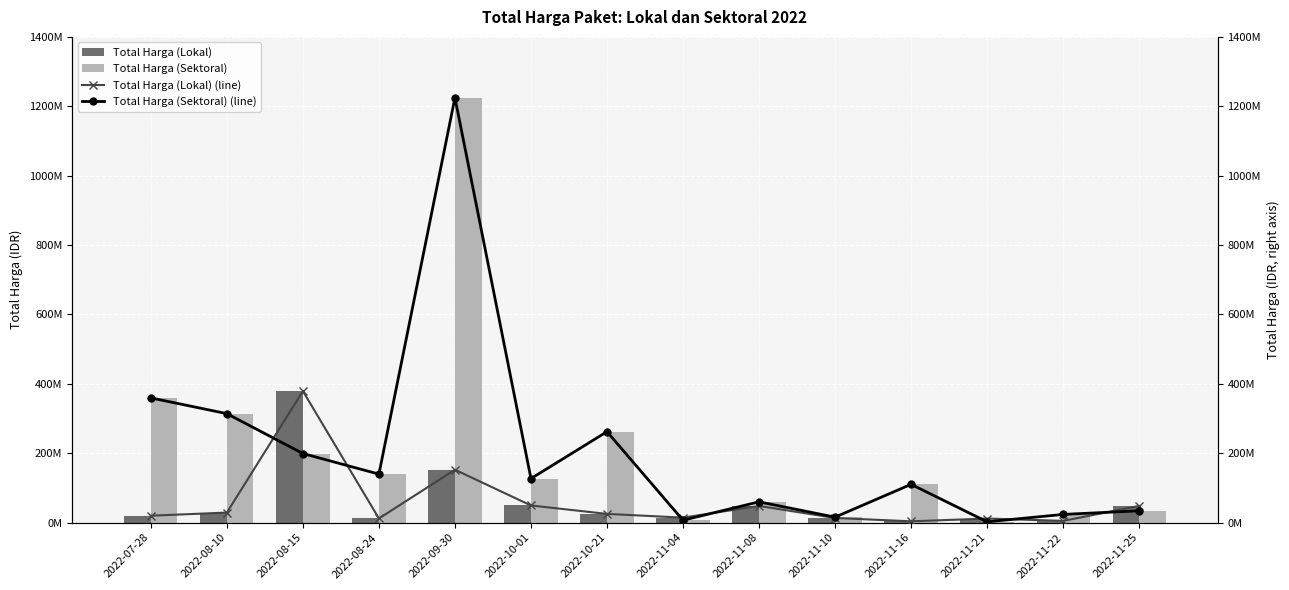

At which label does Total Harga (Sektoral) reach its minimum?

2022-11-21